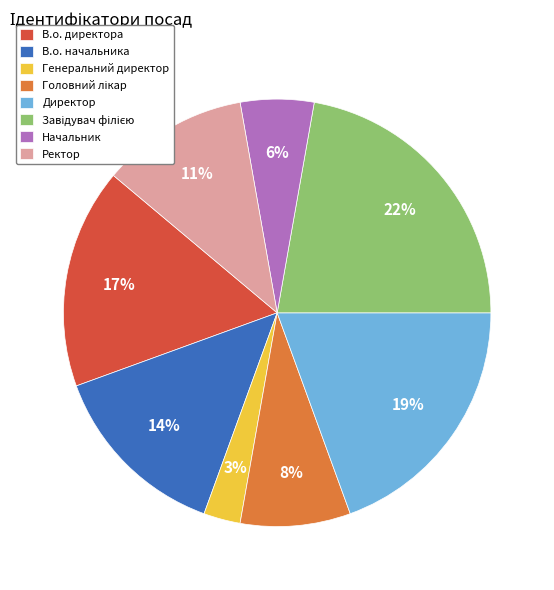

Combined, do Генеральний директор and В.о. начальника account for over 50%?

No